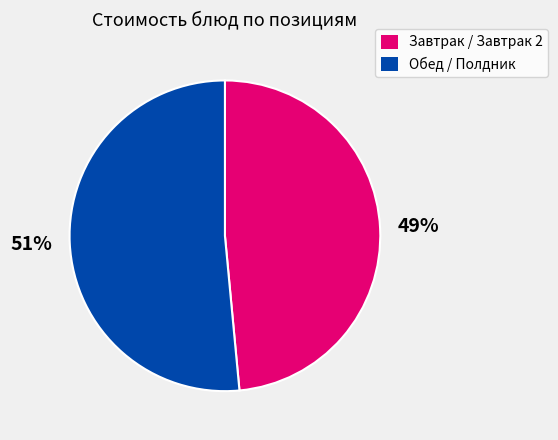

Does any single category account for the majority?

Yes